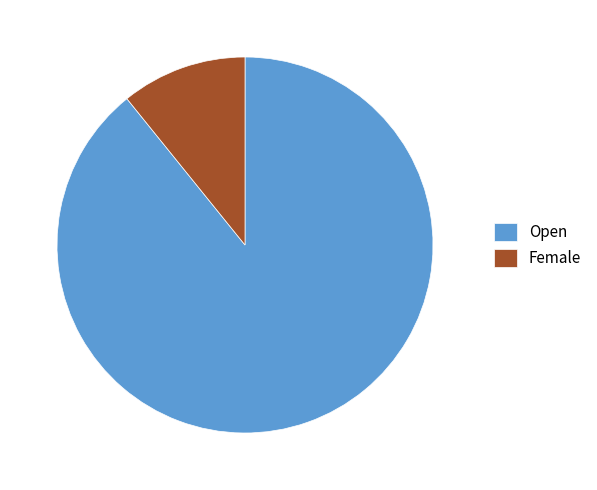

Is it true that Open is 80% of the pie?

False